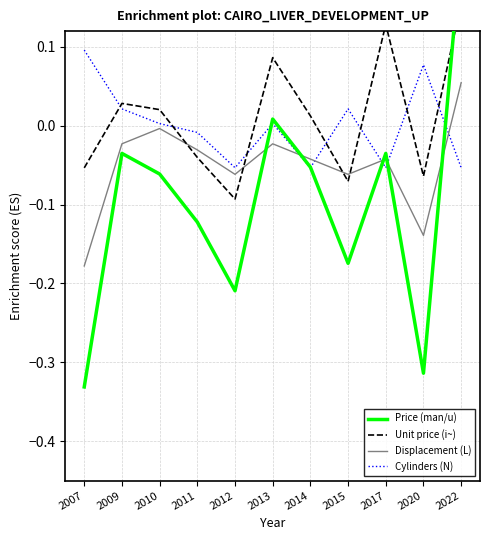

What are all the series names shown in the legend?

Price (man/u), Unit price (i~), Displacement (L), Cylinders (N)